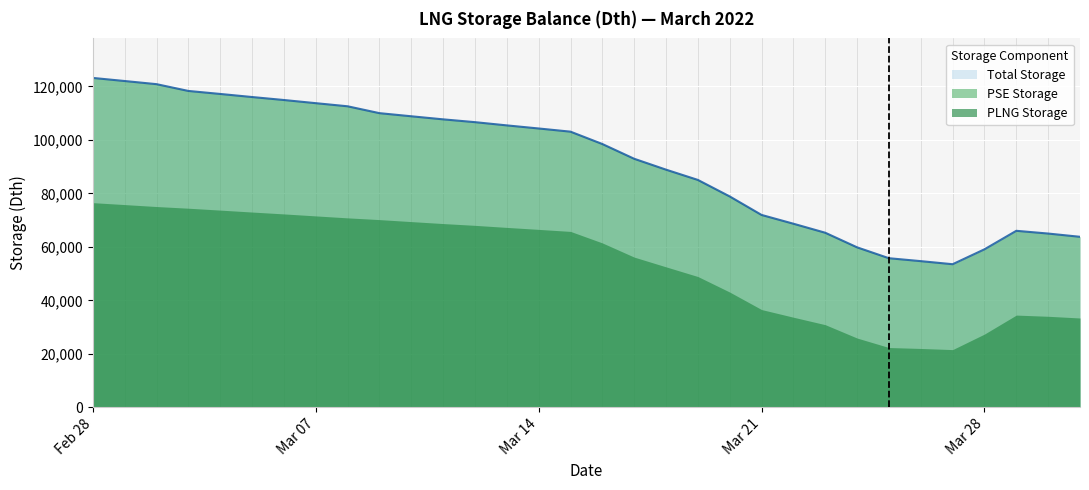

Rank the categories by PSE Storage value from lowest to highest.

2022-03-31, 2022-03-30, 2022-03-29, 2022-03-28, 2022-03-27, 2022-03-26, 2022-03-25, 2022-03-24, 2022-03-23, 2022-03-22, 2022-03-21, 2022-03-20, 2022-03-19, 2022-03-18, 2022-03-17, 2022-03-16, 2022-03-15, 2022-03-14, 2022-03-13, 2022-03-12, 2022-03-11, 2022-03-10, 2022-03-09, 2022-03-08, 2022-03-07, 2022-03-06, 2022-03-05, 2022-03-04, 2022-03-03, 2022-03-02, 2022-03-01, 2022-02-28